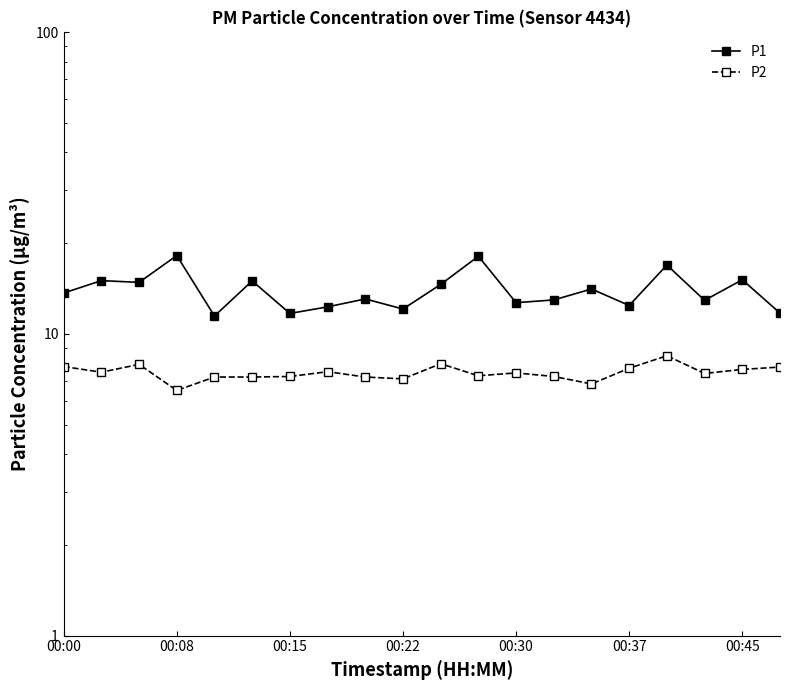

What is the difference between the maximum and second lowest values in the P1 series?

6.5